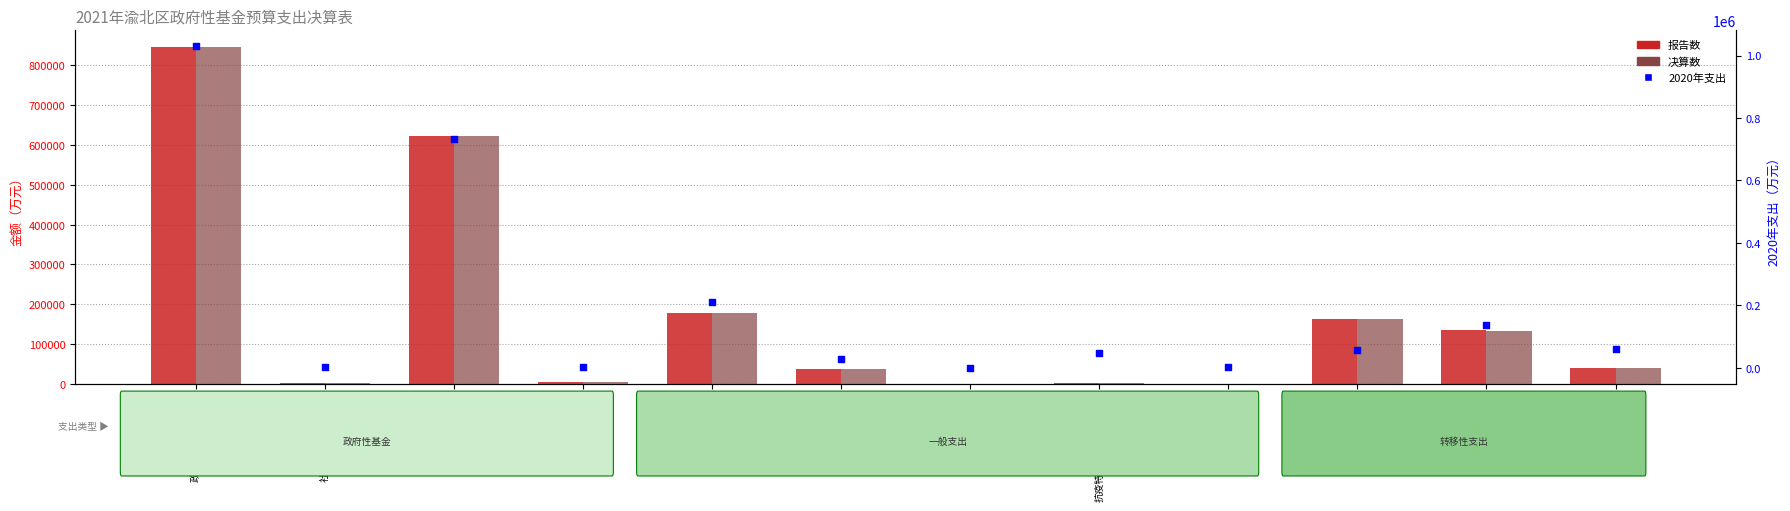

At which category is the sum across all series the highest?

政府性基金预算支出